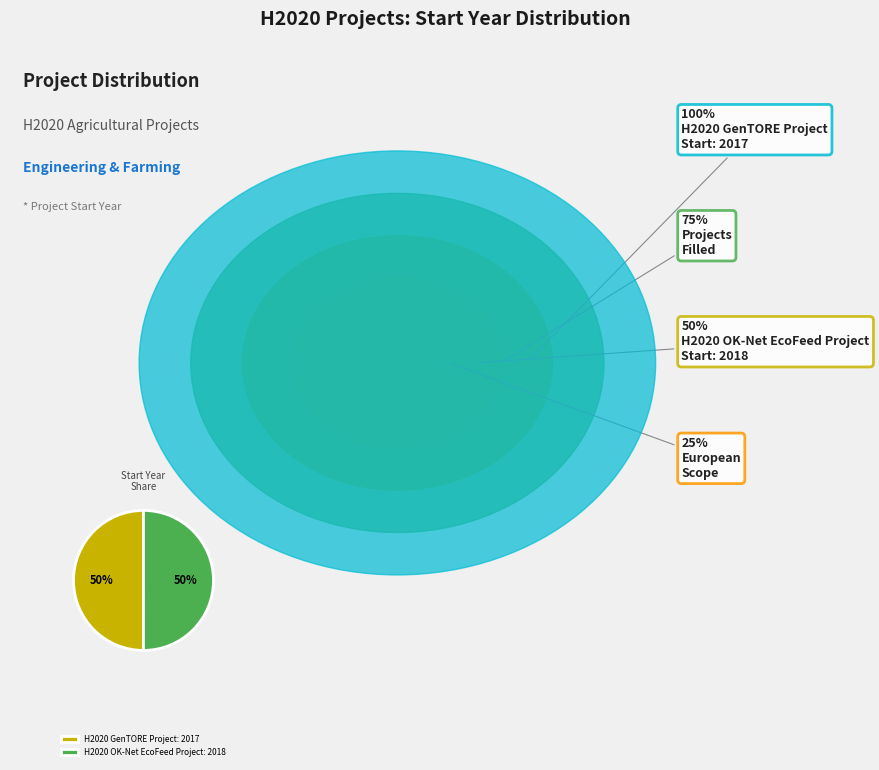

How many segments does this pie chart have?

2